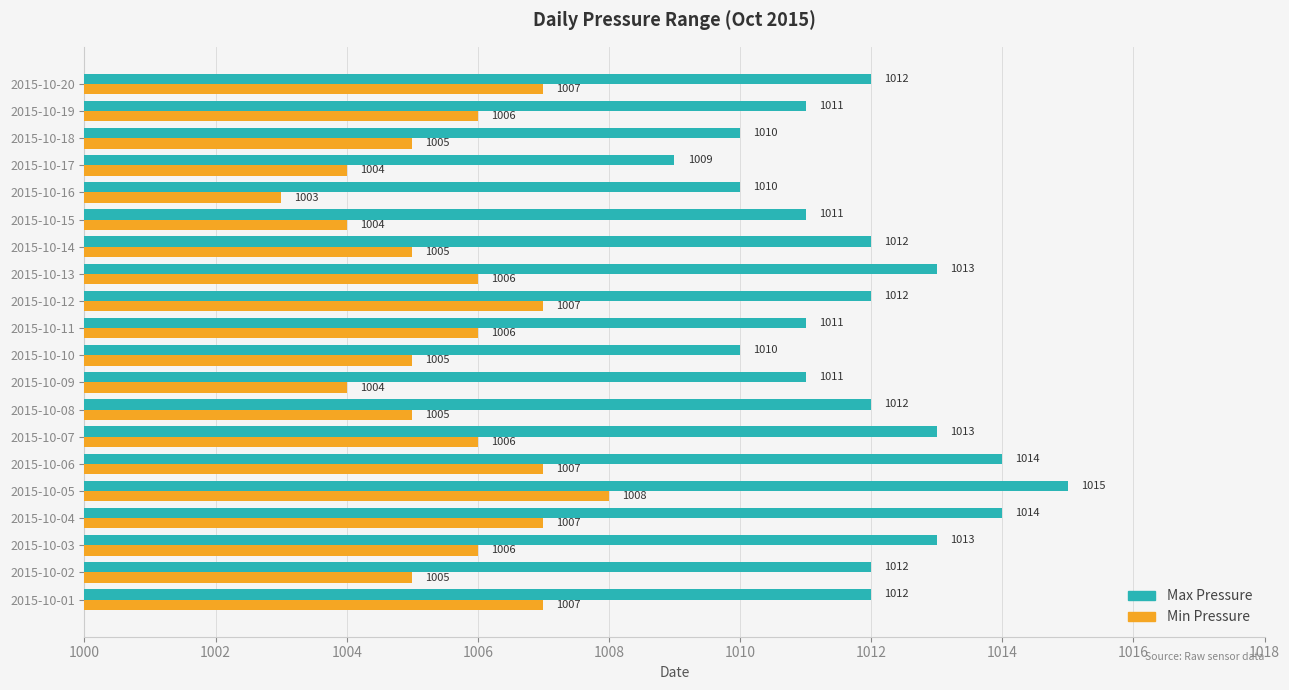

What value does the Min Pressure series have at 2015-10-01?

1007